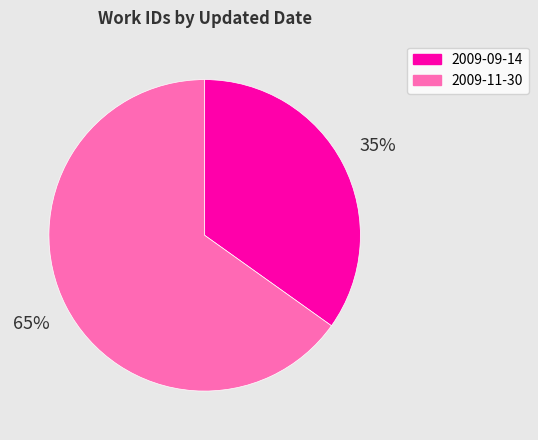

Rank the categories by value from highest to lowest.

2009-11-30, 2009-09-14